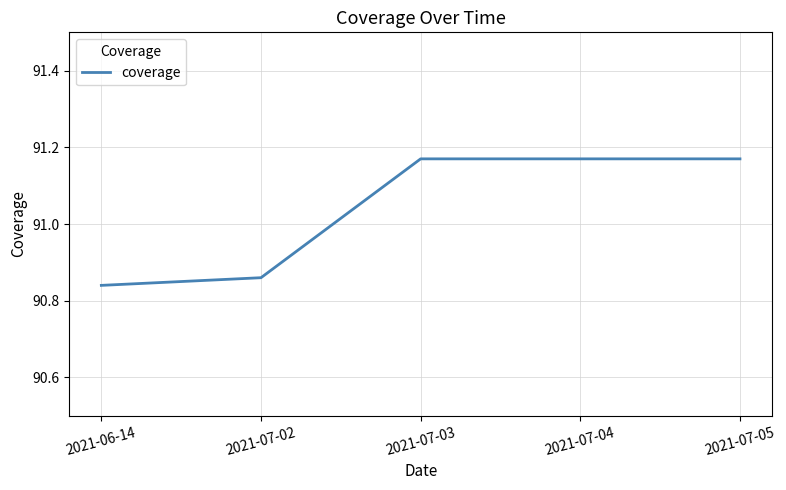

What is the difference between the second highest and second lowest values?

0.3